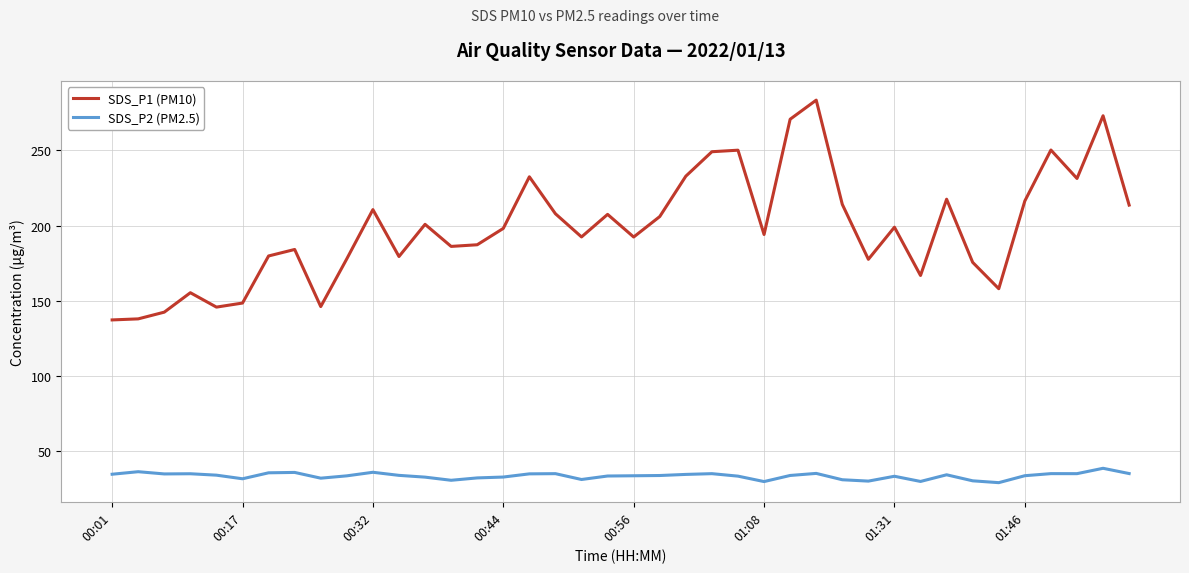

Which series has the largest range (max minus min)?

SDS_P1 (PM10)